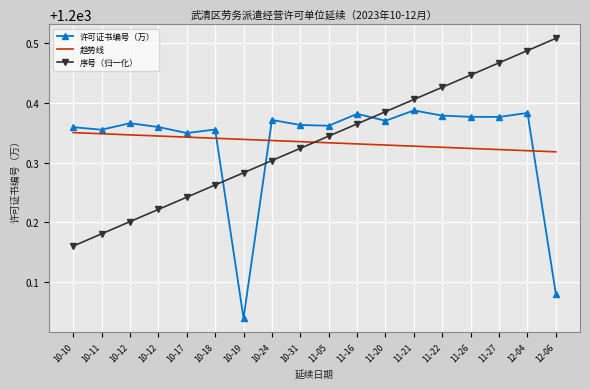

What are all the series names shown in the legend?

许可证书编号（万）, 趋势线, 序号（归一化）